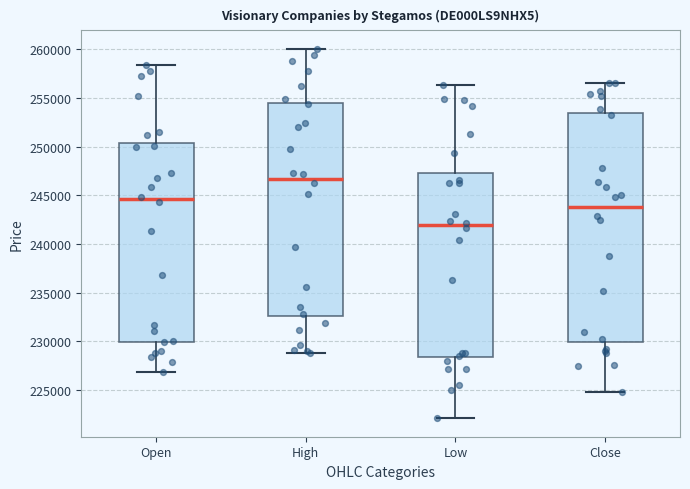

Reading left to right, transcribe this box plot: for each box, give where its median line is, the range the box spans, and where its two whiskers end, as read against the y-axis. The values are not printed on the chart, so give them approximately, as read against the axis.

Open: median 244500, box 230000 to 250500, whiskers 227000 to 258500
High: median 246500, box 232500 to 254500, whiskers 229000 to 260000
Low: median 242000, box 228500 to 247500, whiskers 222000 to 256500
Close: median 244000, box 230000 to 253500, whiskers 225000 to 256500